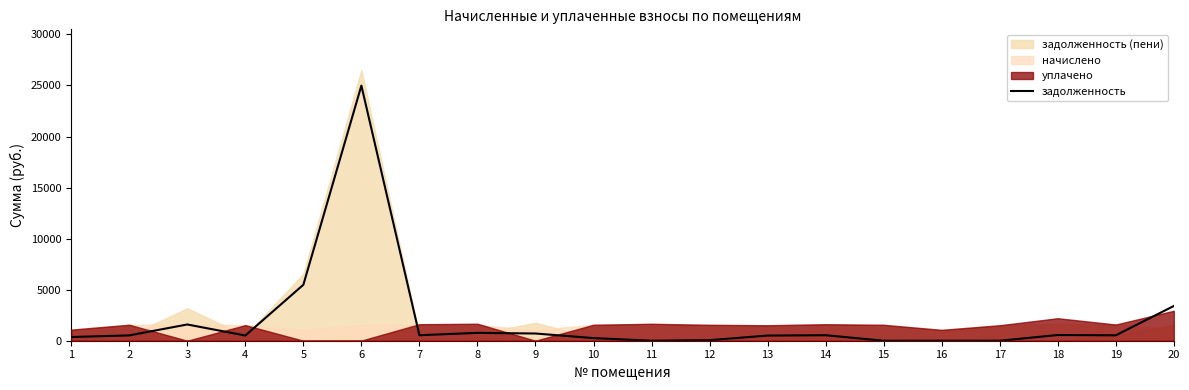

What is the value of the 19th point from the left?

529.1